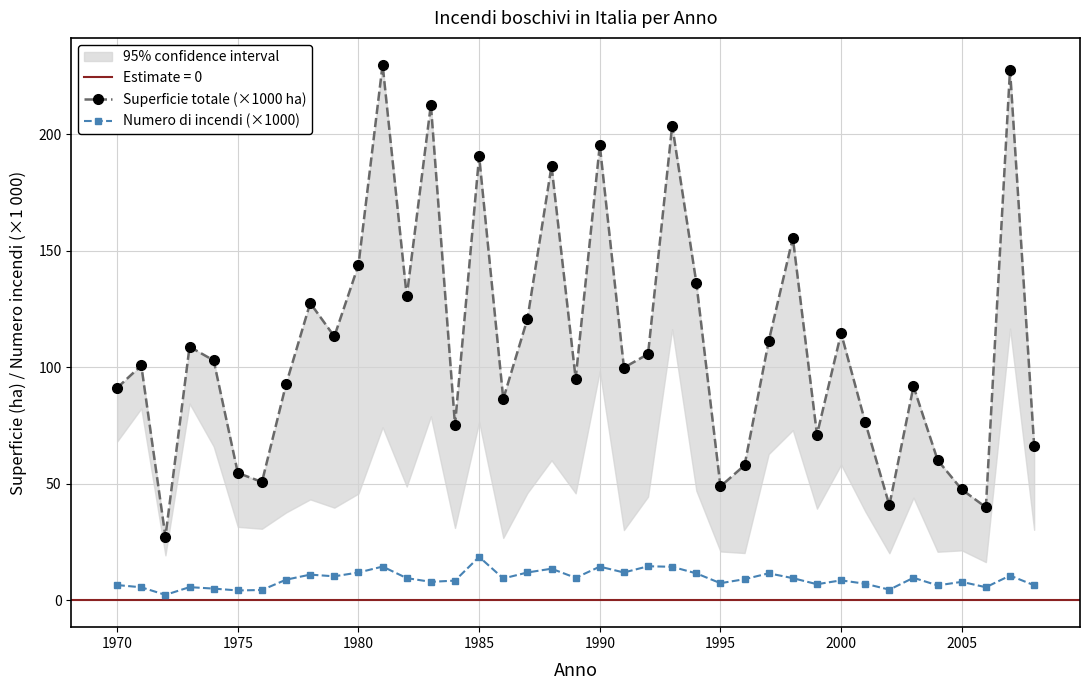

Count the number of data series in this chart.

2